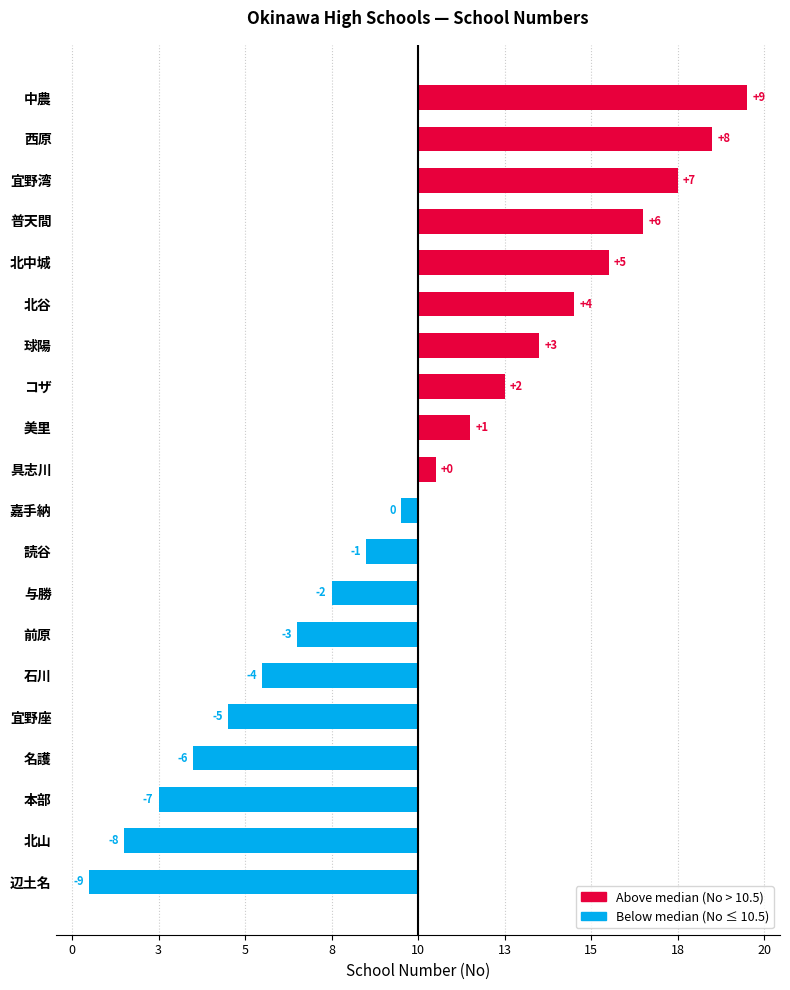

Are the bars horizontal?

Yes